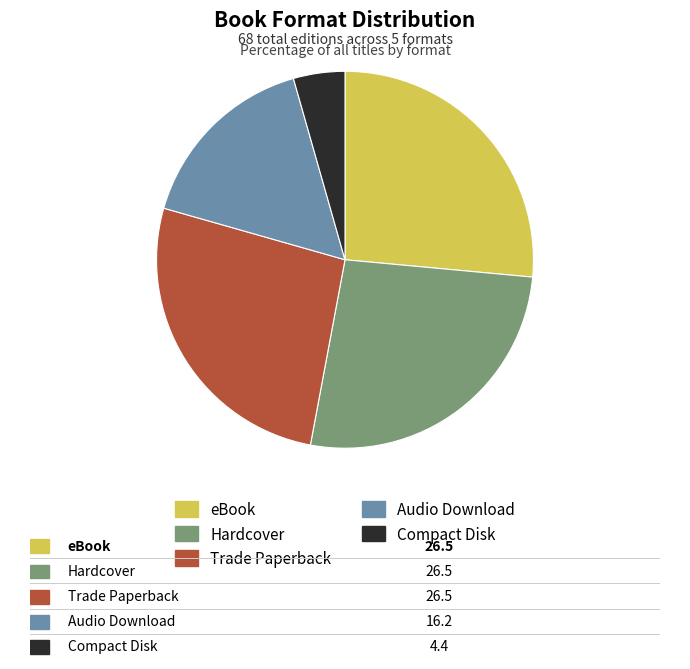

What is the smallest slice in the pie chart?

Compact Disk